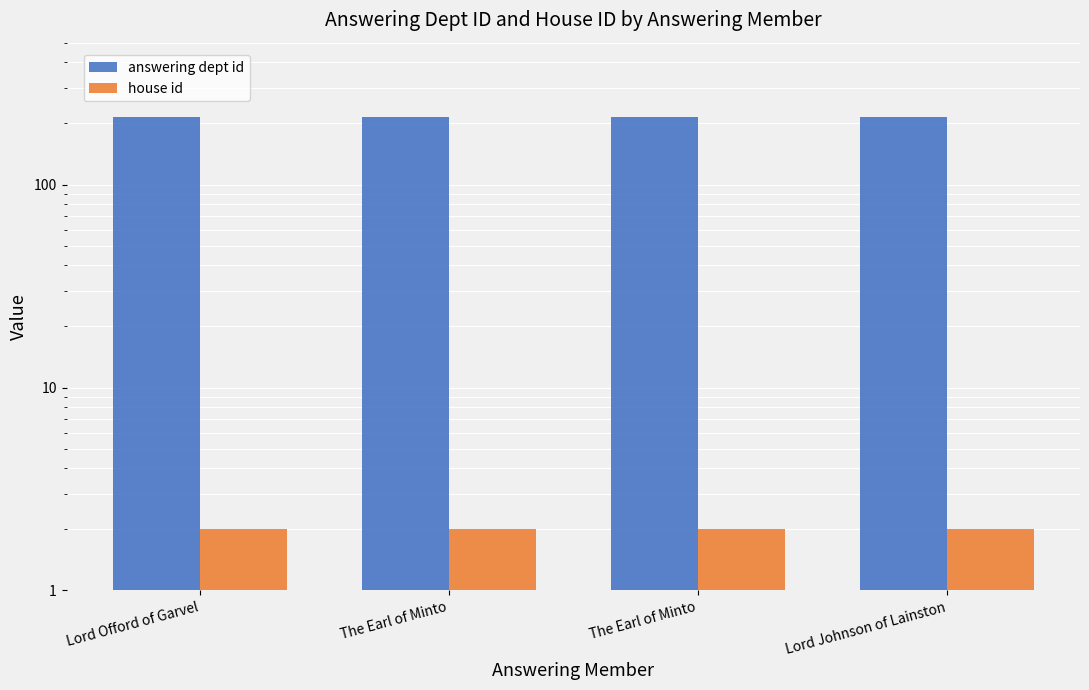

True or false: answering dept id has a value of 44 at The Earl of Minto.

False